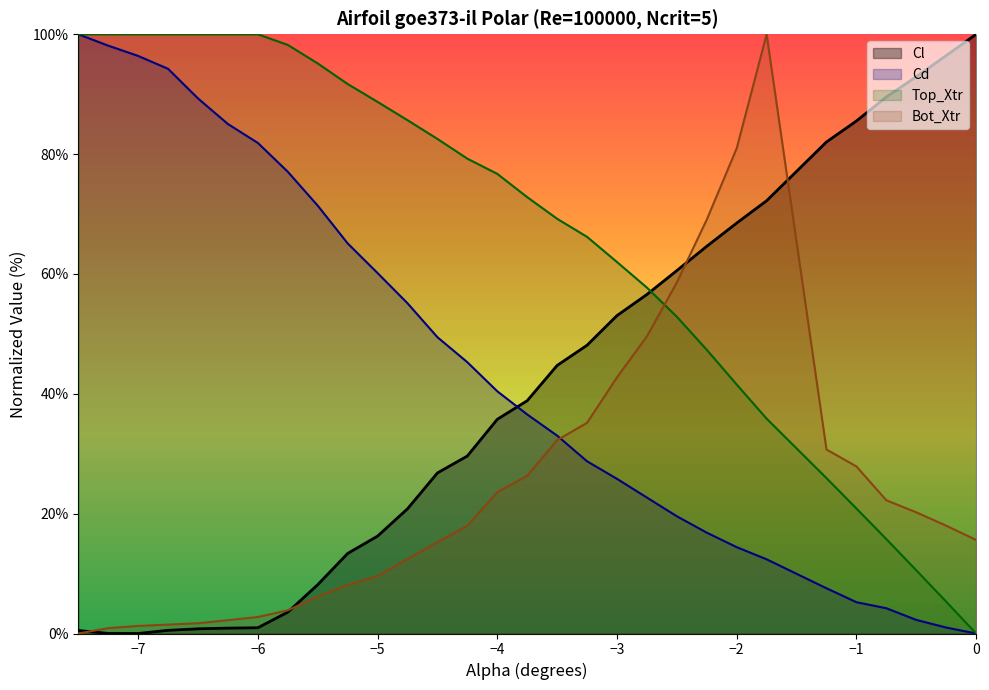

What is the difference between the highest and lowest values at -3.75?

46.5